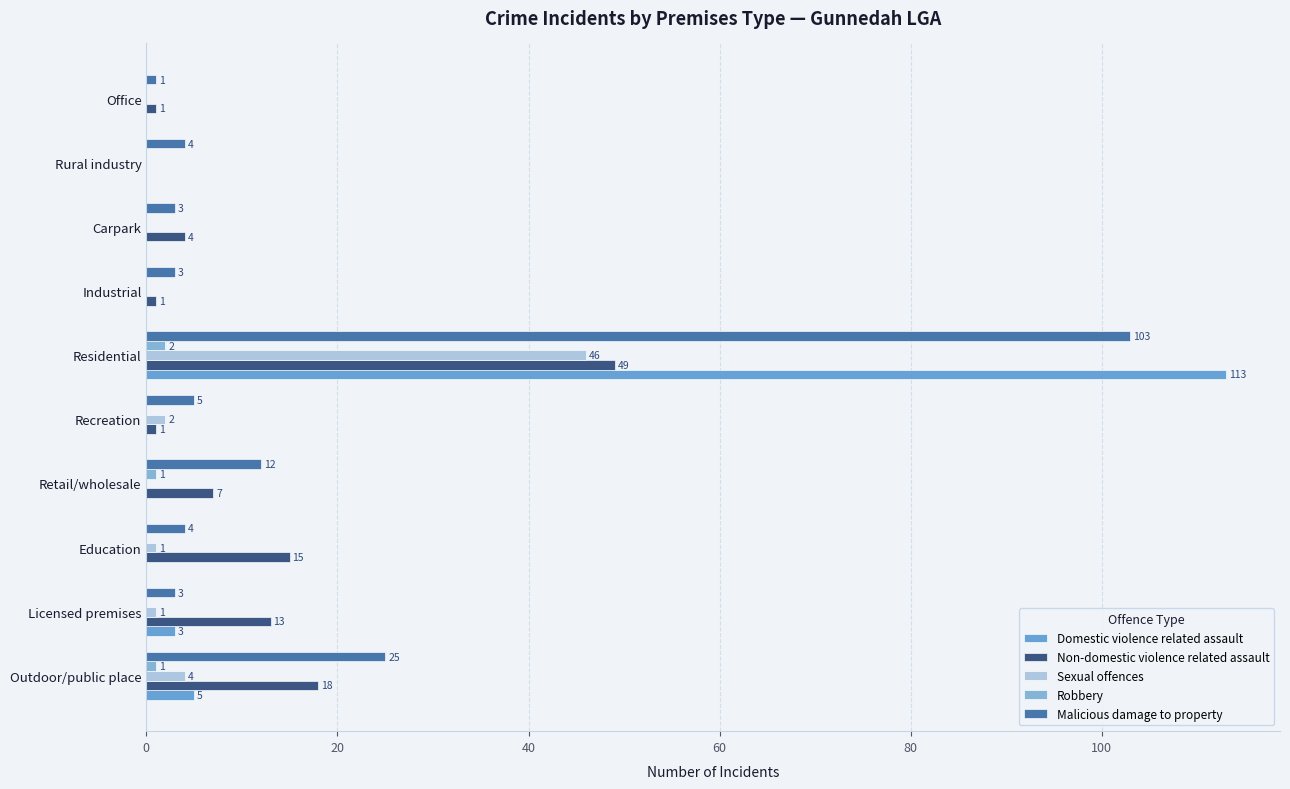

How many series are shown in this chart?

5